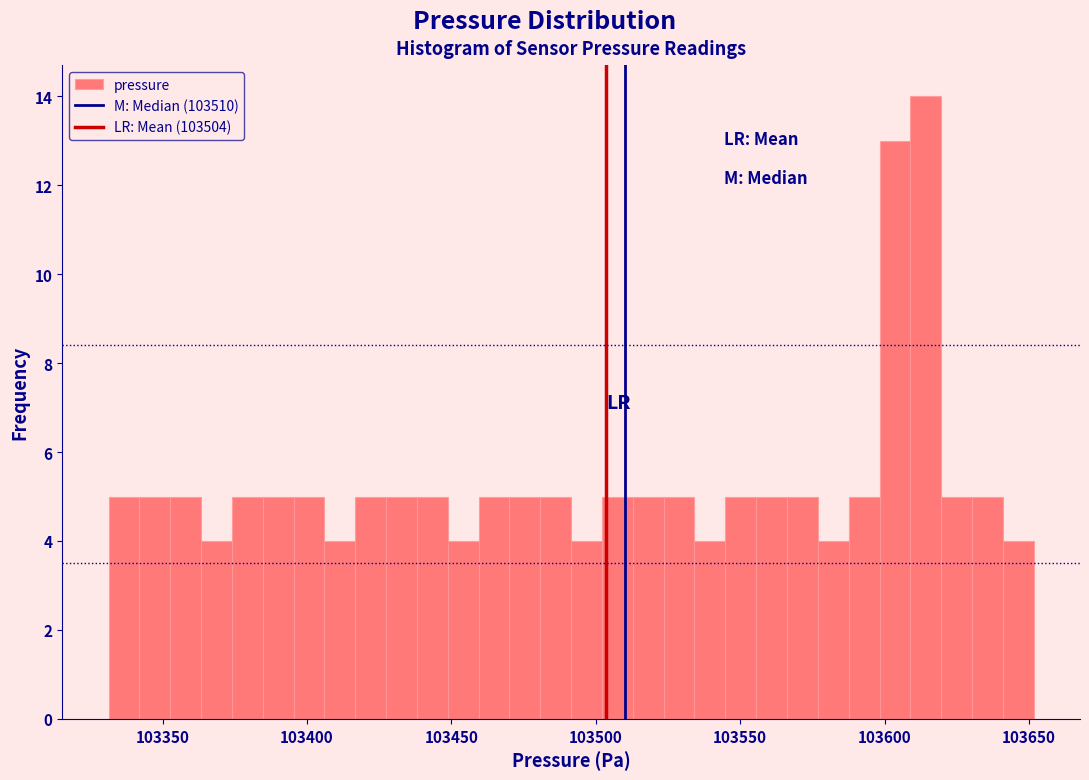

Around what value on the x-axis is the tallest bar? Give the approximate position of its centre, as read against the axis.

103615